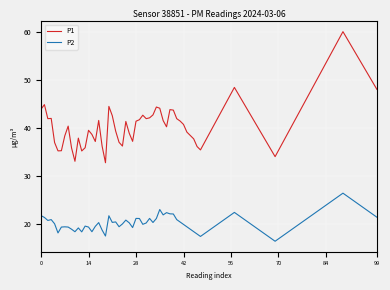

True or false: P1 and P2 intersect in this chart.

False